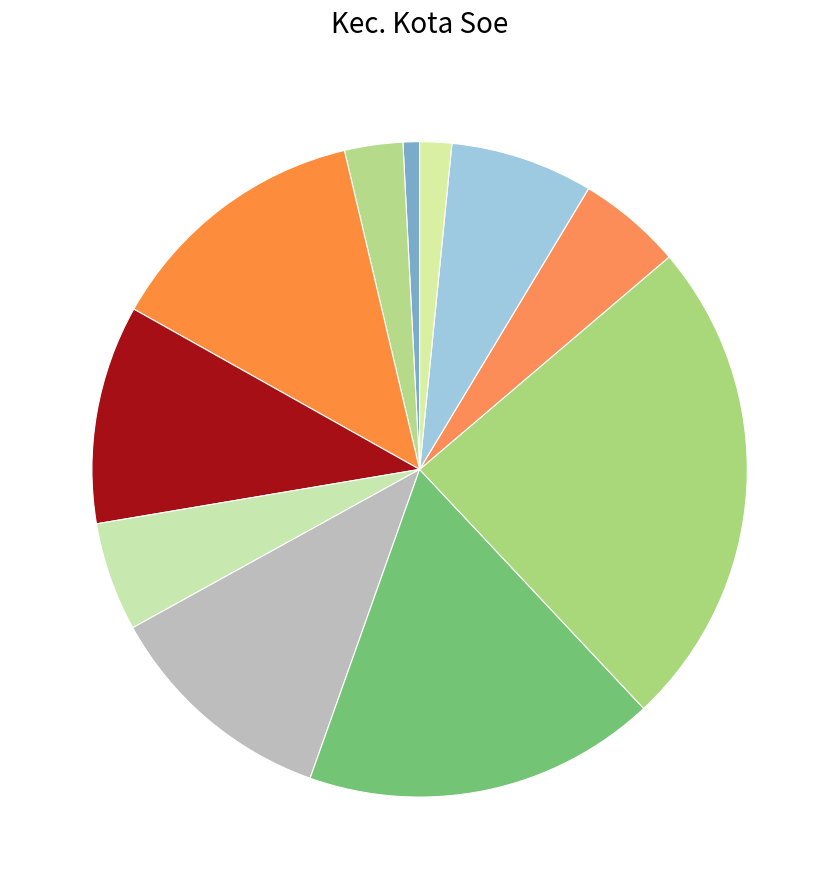

Which slice is the smallest?

SLBN NUNUMEU